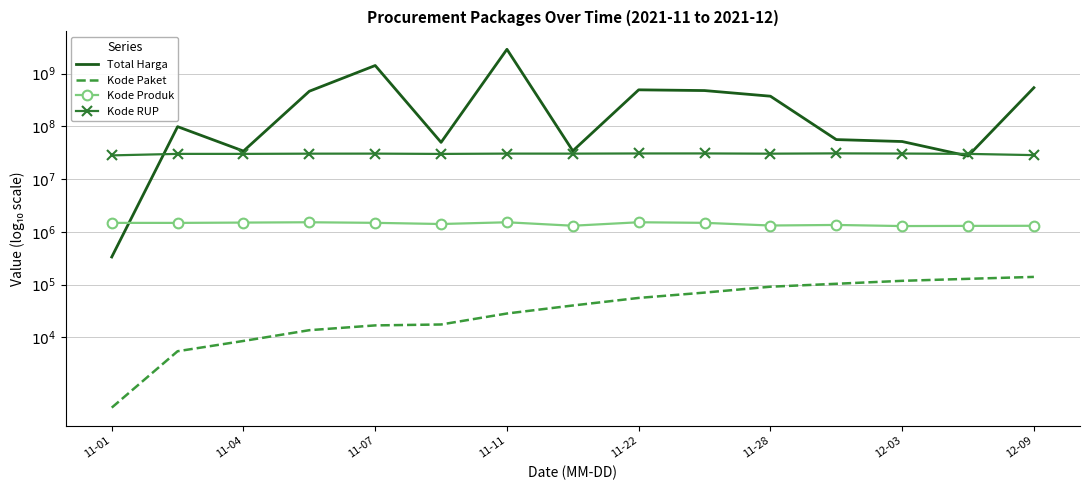

Which series has the widest spread of values?

Total Harga